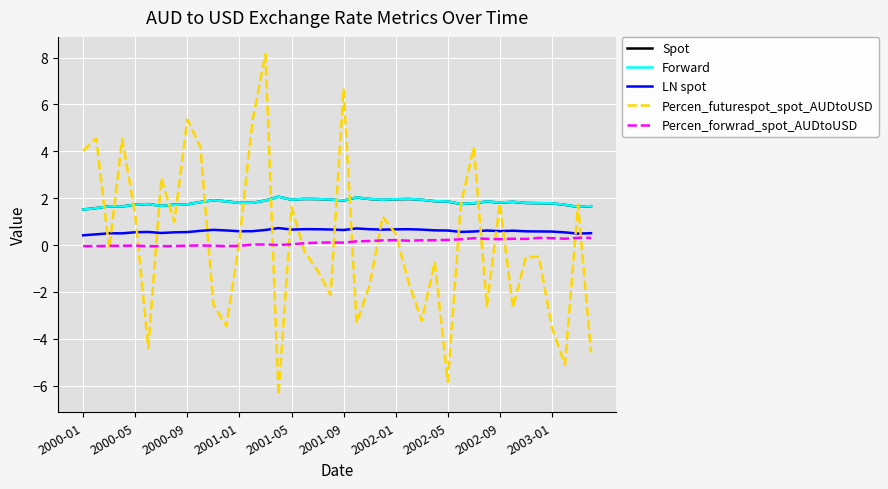

What is the maximum value for Spot?

2.1